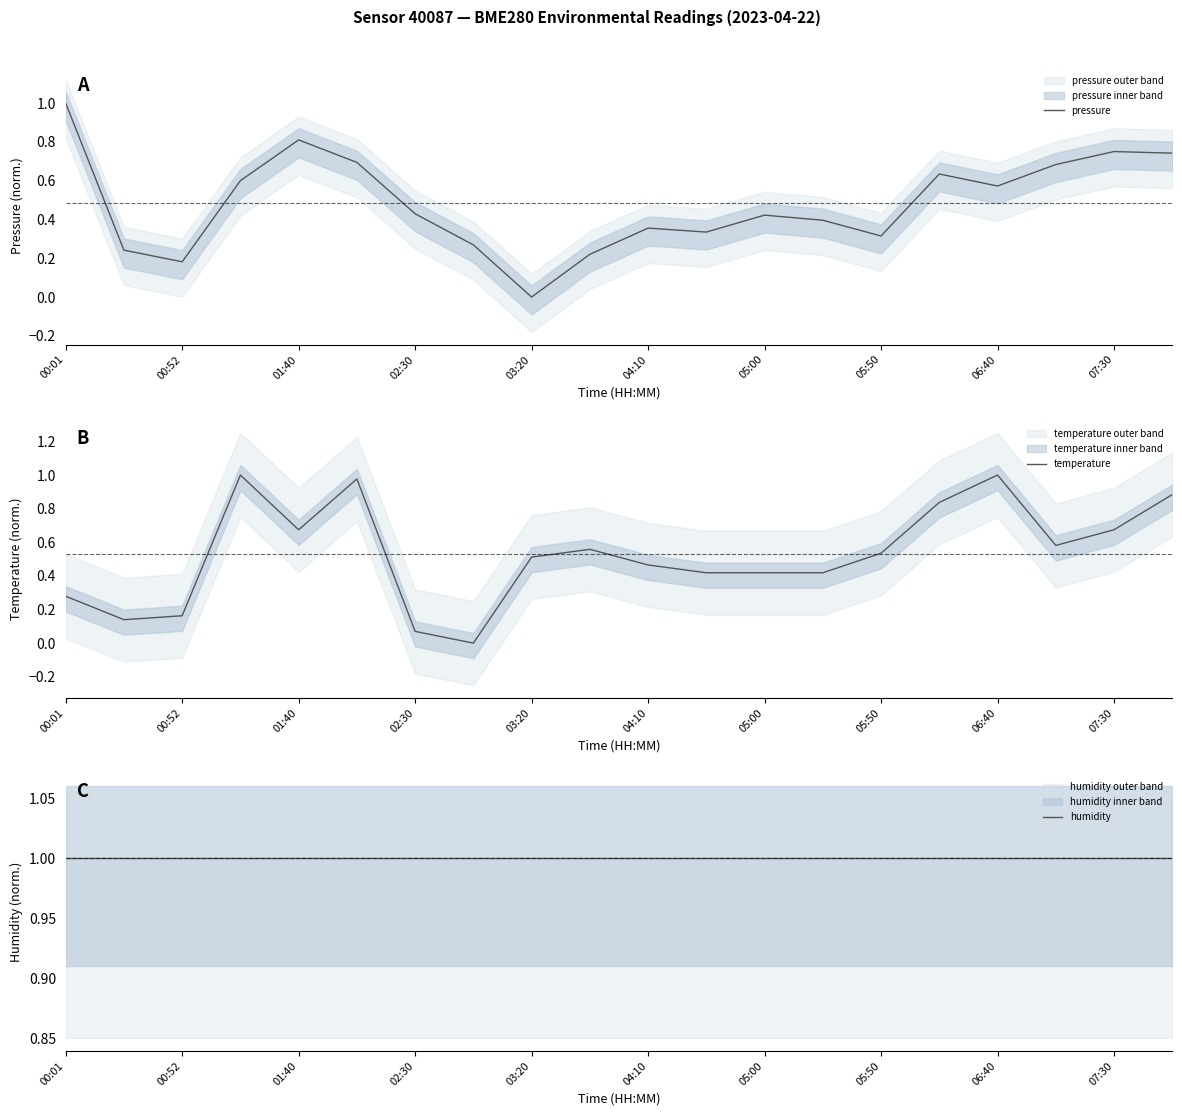

True or false: pressure and humidity intersect in this chart.

False